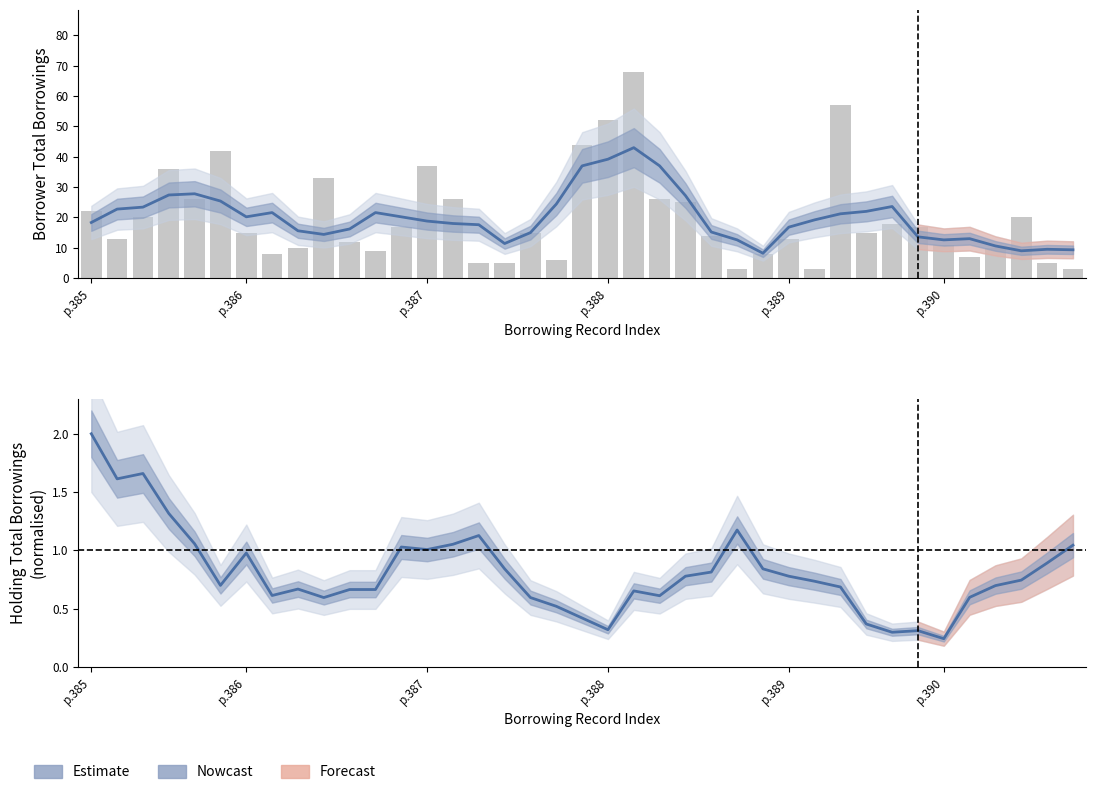

What is the difference between the maximum and minimum values in the Nowcast series?

1.8